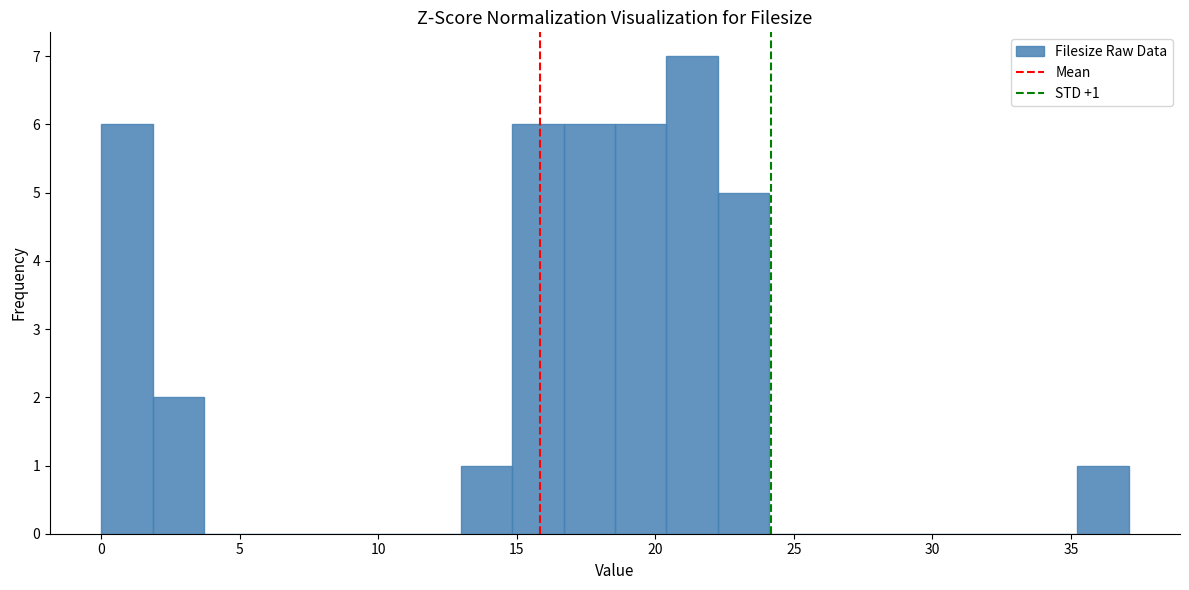

Read against the x-axis, roughly where is the centre of the tallest bar?

21.5